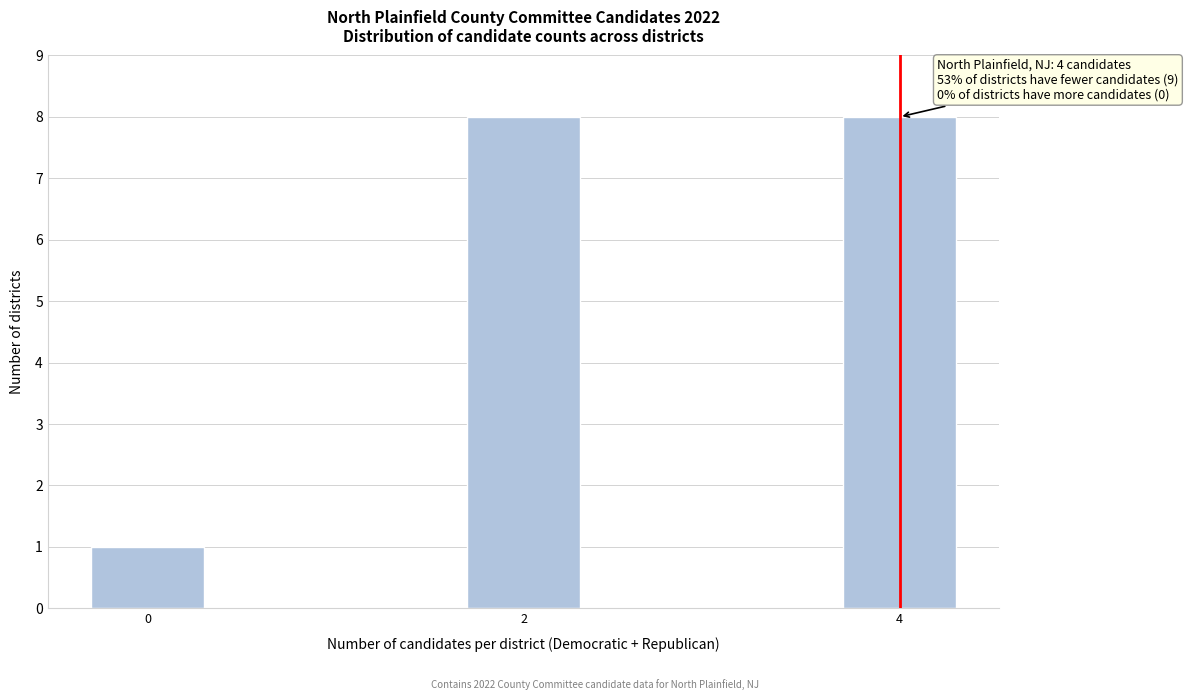

Reading left to right, list all the values displayed in this chart.

0=1	2=8	4=8